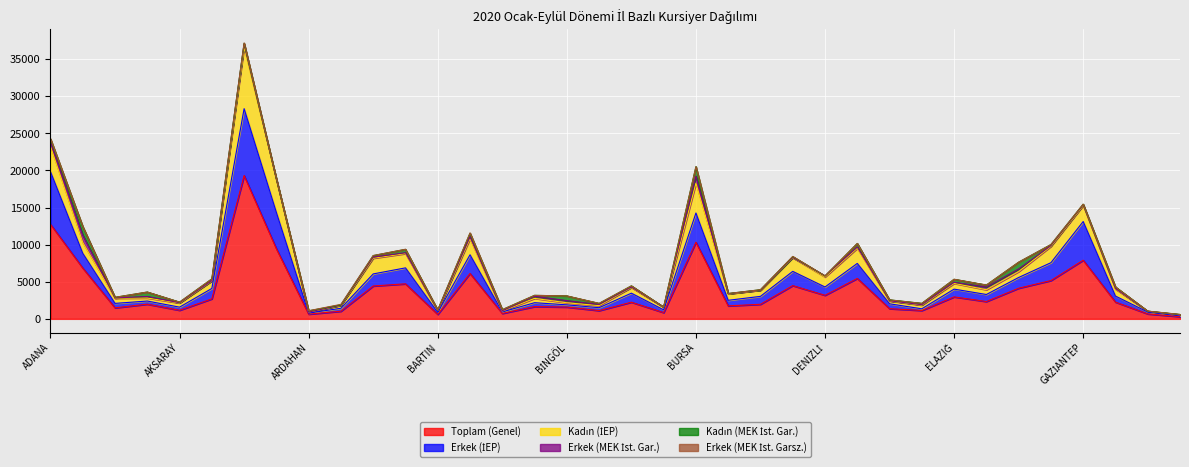

How many interior local valleys does the Erkek (MEK İst. Gar.) series have?

9